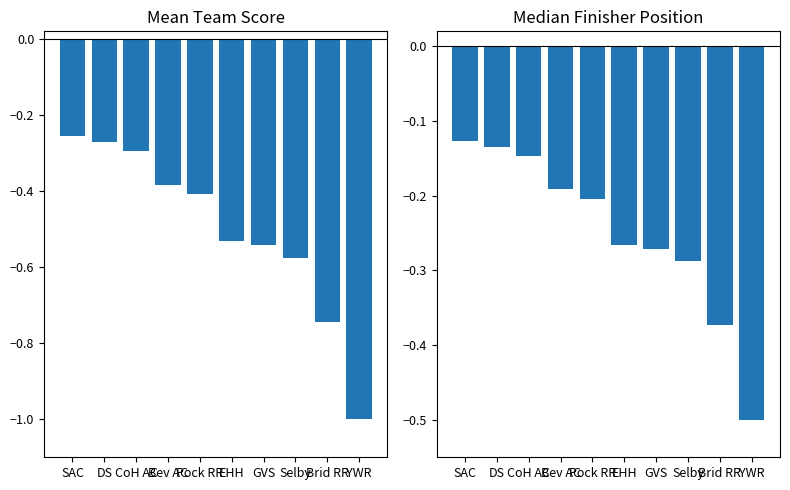

Reading left to right, extract all data points from this chart.

Mean Team Score: SAC=-0.3	DS=-0.3	CoH AC=-0.3	Bev AC=-0.4	Pock RR=-0.4	EHH=-0.5	GVS=-0.5	Selby=-0.6	Brid RR=-0.7	YWR=-1.0
Median Finisher Position: SAC=-0.1	DS=-0.1	CoH AC=-0.1	Bev AC=-0.2	Pock RR=-0.2	EHH=-0.3	GVS=-0.3	Selby=-0.3	Brid RR=-0.4	YWR=-0.5